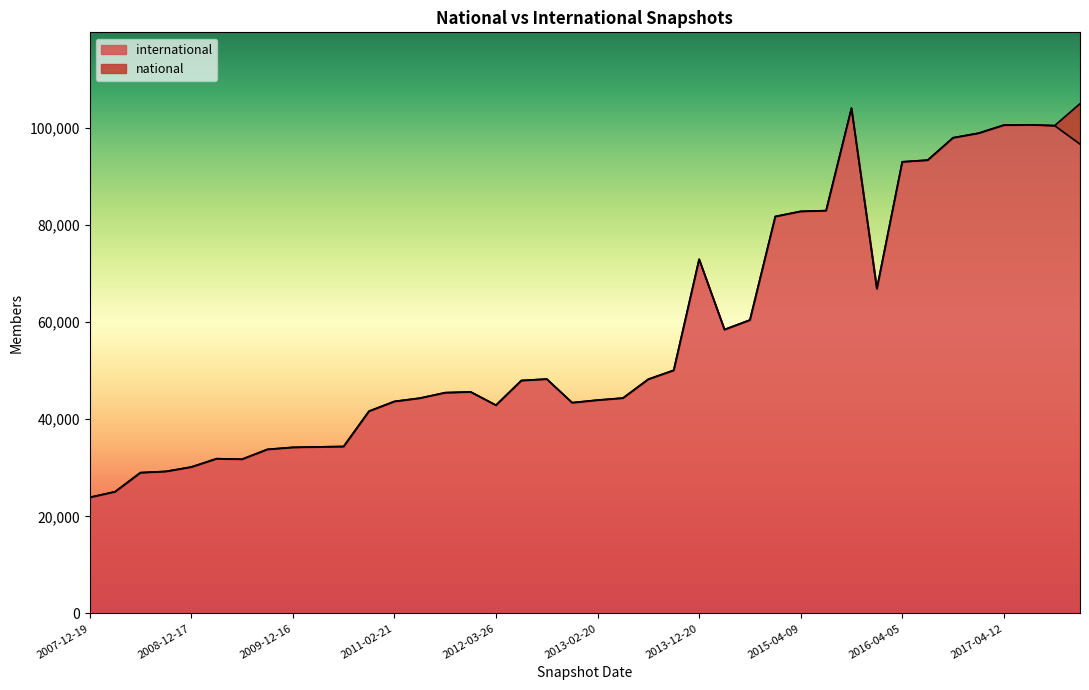

Which label corresponds to the largest value in the chart?

2015-10-01